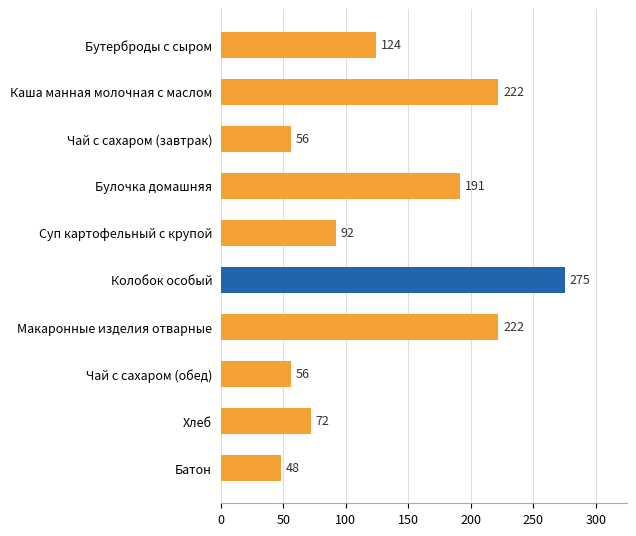

Which category has the lowest value across all series?

Батон